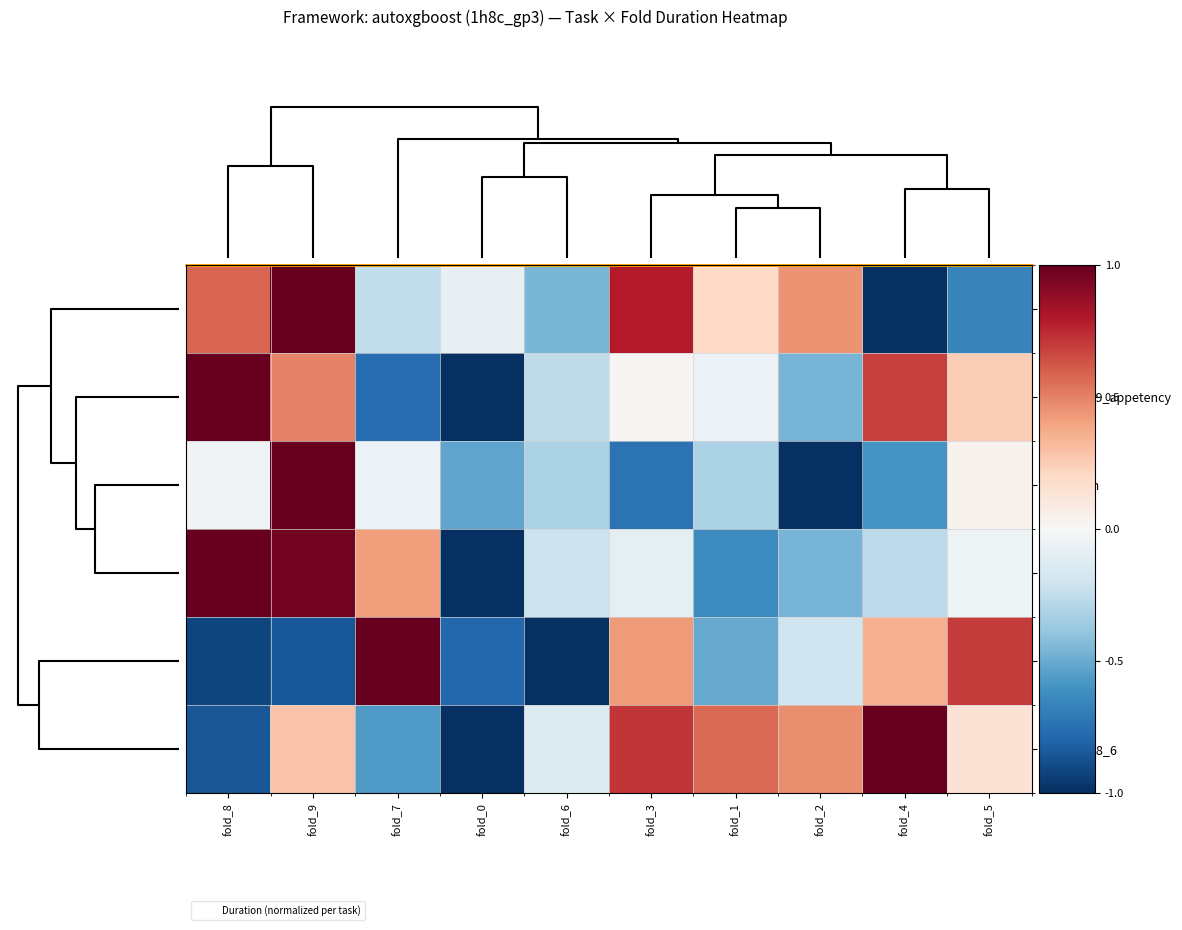

Reading left to right, extract all data points from this chart.

phoneme: fold_8=0.6	fold_9=1.0	fold_7=-0.2	fold_0=-0.1	fold_6=-0.5	fold_3=0.8	fold_1=0.2	fold_2=0.4	fold_4=-1.0	fold_5=-0.7
KDDCup09_appetency: fold_8=1.0	fold_9=0.5	fold_7=-0.8	fold_0=-1.0	fold_6=-0.3	fold_3=0.0	fold_1=-0.1	fold_2=-0.5	fold_4=0.7	fold_5=0.2
Australian: fold_8=-0.0	fold_9=1.0	fold_7=-0.1	fold_0=-0.5	fold_6=-0.3	fold_3=-0.7	fold_1=-0.3	fold_2=-1.0	fold_4=-0.6	fold_5=0.0
yeast: fold_8=1.0	fold_9=1.0	fold_7=0.4	fold_0=-1.0	fold_6=-0.2	fold_3=-0.1	fold_1=-0.6	fold_2=-0.5	fold_4=-0.3	fold_5=-0.0
wilt: fold_8=-0.9	fold_9=-0.9	fold_7=1.0	fold_0=-0.8	fold_6=-1.0	fold_3=0.4	fold_1=-0.5	fold_2=-0.2	fold_4=0.4	fold_5=0.7
numerai28_6: fold_8=-0.9	fold_9=0.3	fold_7=-0.6	fold_0=-1.0	fold_6=-0.1	fold_3=0.7	fold_1=0.6	fold_2=0.5	fold_4=1.0	fold_5=0.1